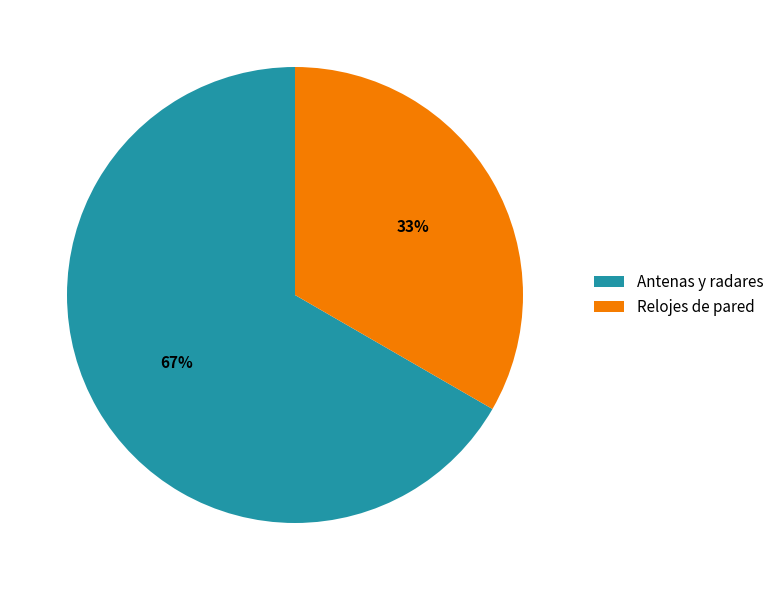

To the nearest percent, what portion does Relojes de pared represent?

33%